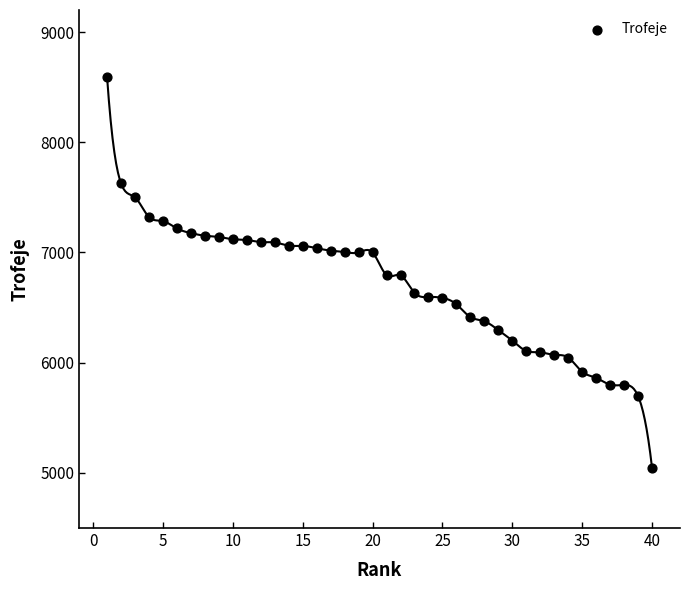

What is the range of X values (max minus min)?

39